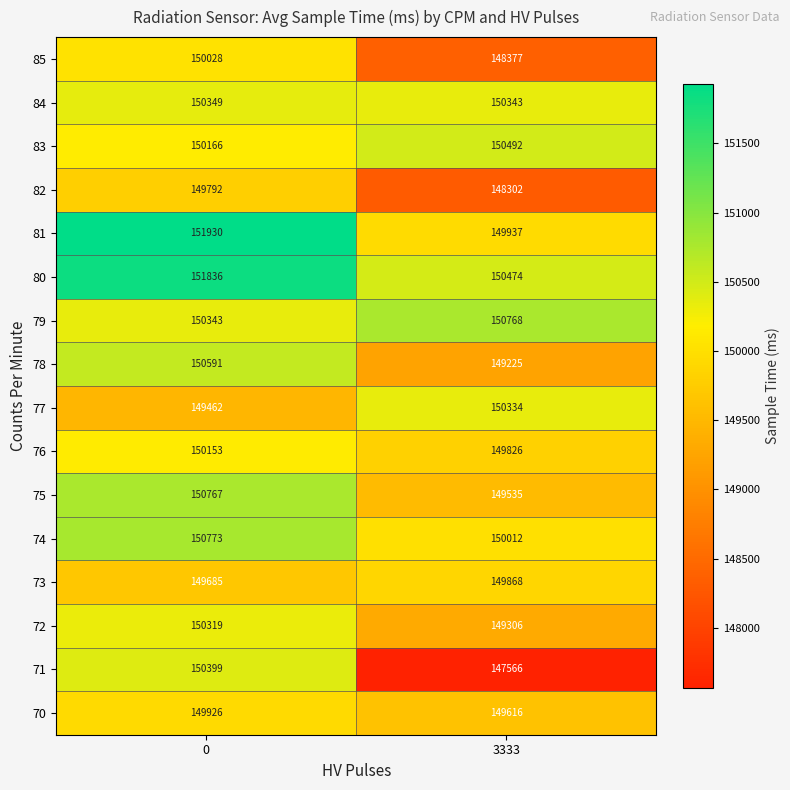

What is the spread (max minus min) of values at 3333?

3202